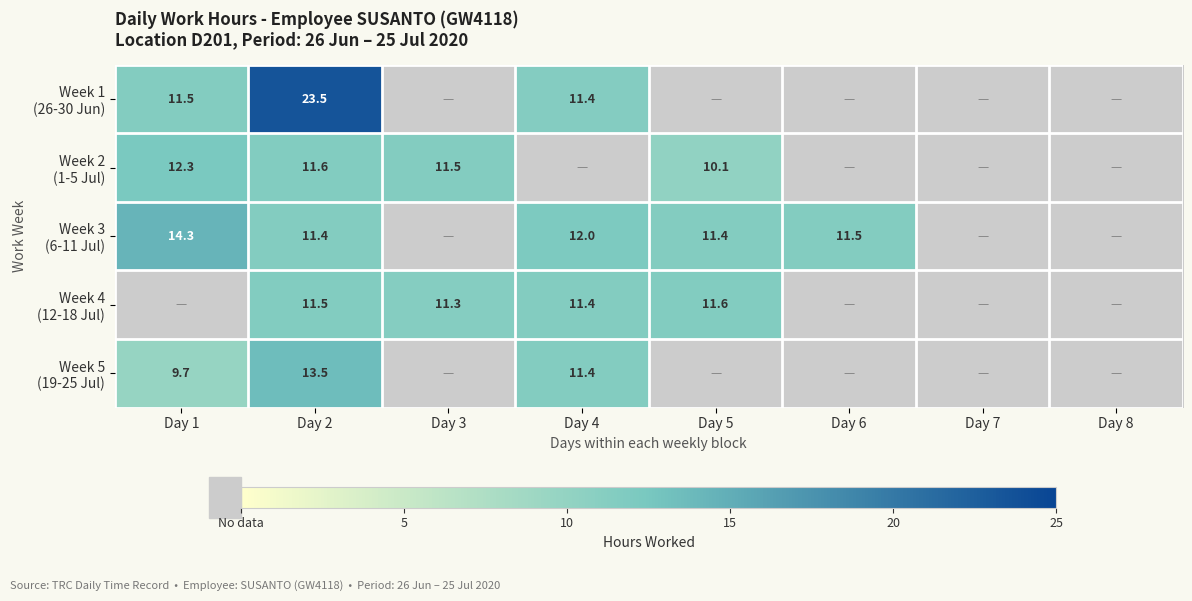

Which series has the largest total across all categories?

Week 3 (6-11 Jul)